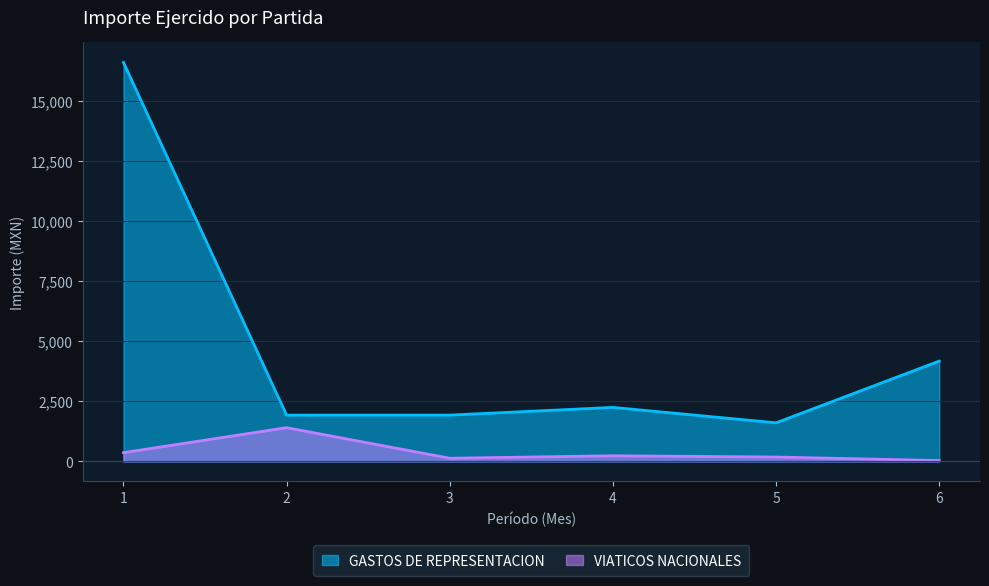

Rank the series at 1 from highest to lowest value.

GASTOS DE REPRESENTACION, VIATICOS NACIONALES